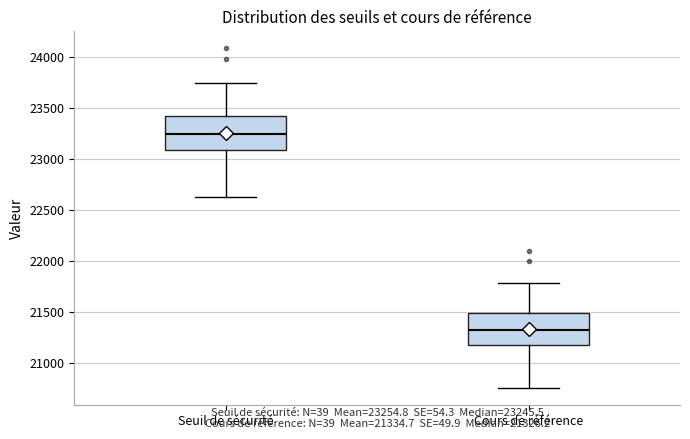

Which box's median line is the lowest?

Cours de référence